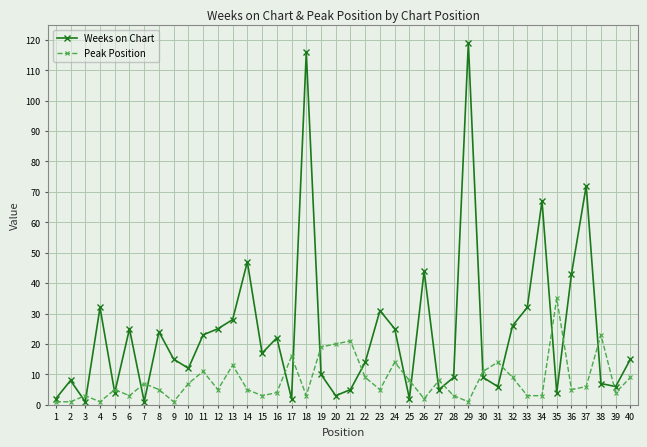

What is the highest value of the Peak Position series?

35